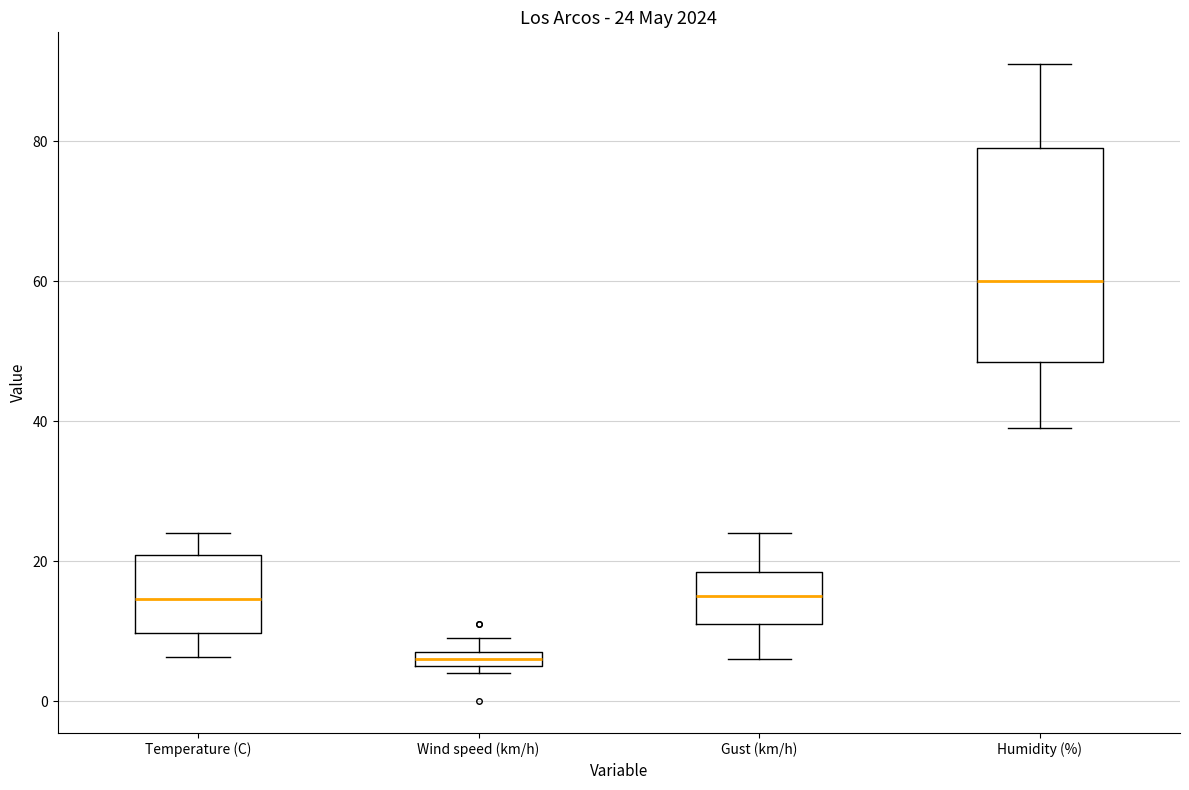

Which box is the tallest, from its lower edge to its upper edge?

Humidity (%)